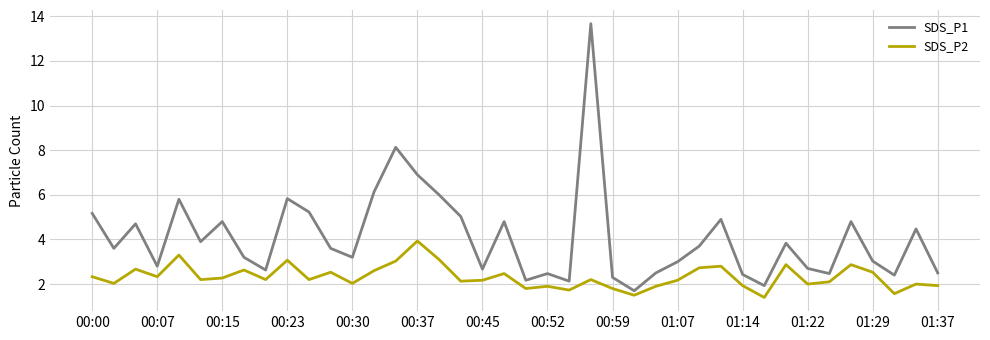

List the series in order of their overall mean, highest first.

SDS_P1, SDS_P2